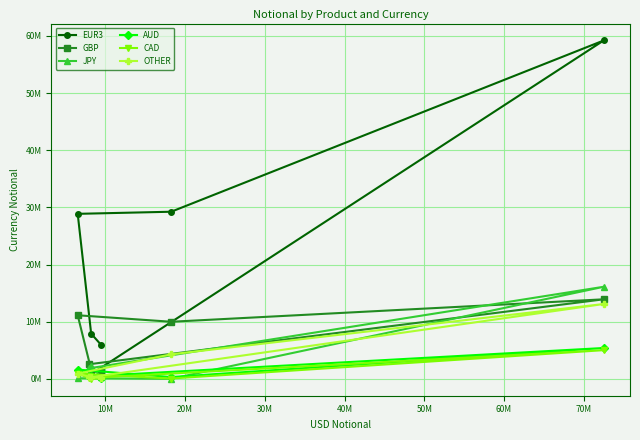

What are all the series names shown in the legend?

EUR3, GBP, JPY, AUD, CAD, OTHER